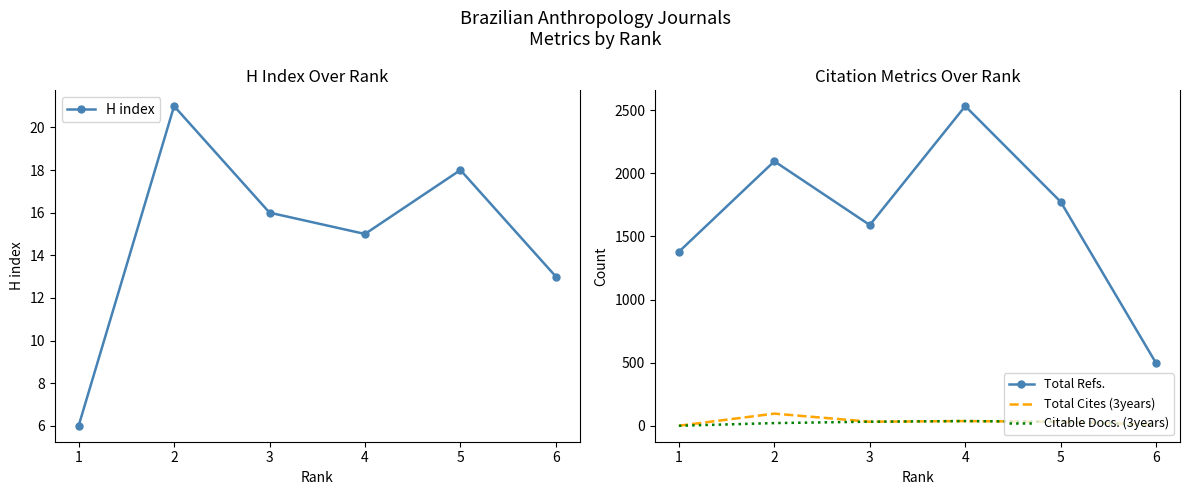

True or false: Total Refs. and H index cross at least once.

False